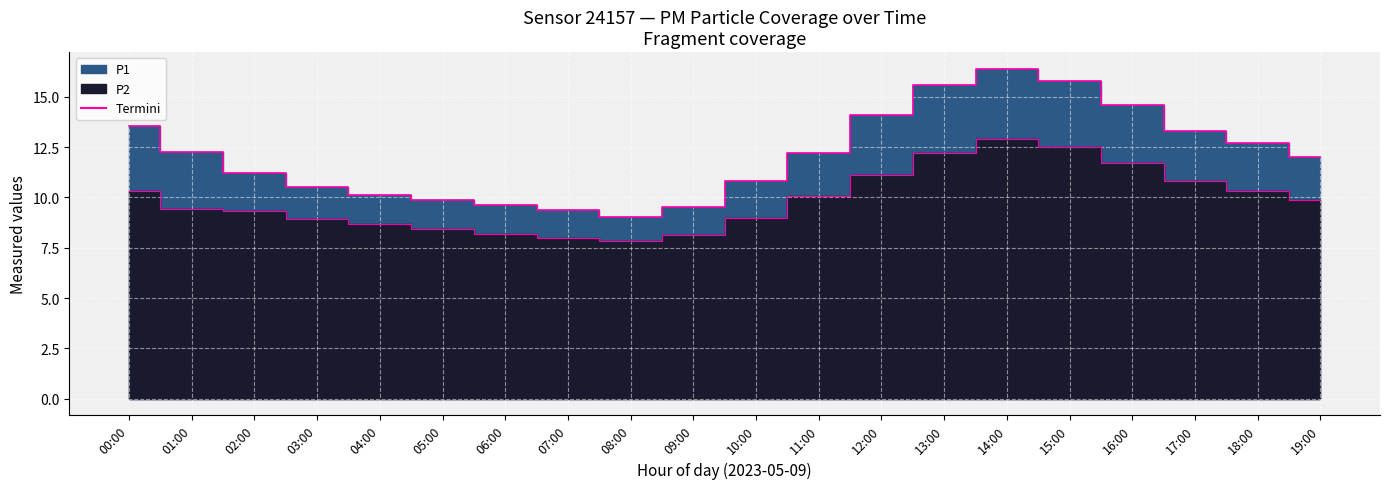

What is the value of the P1 point at the 5th from the left?

10.1